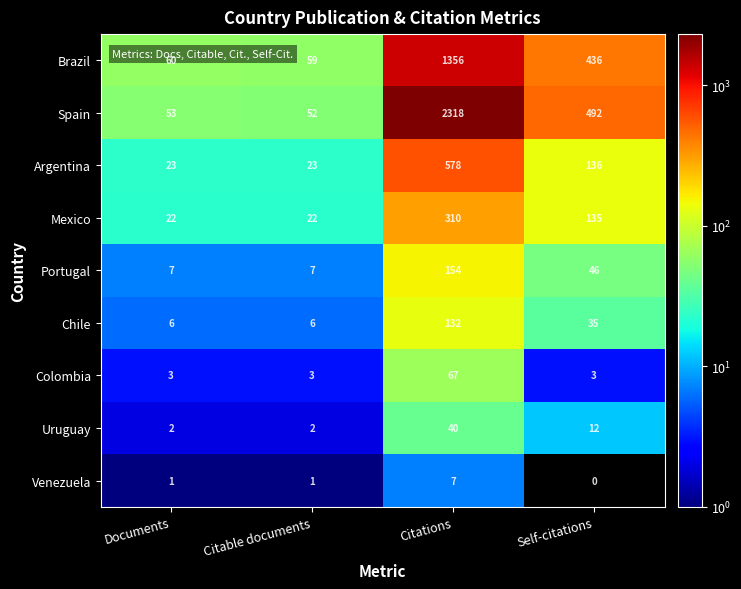

Which series changed the most between Documents and Self-citations?

Spain